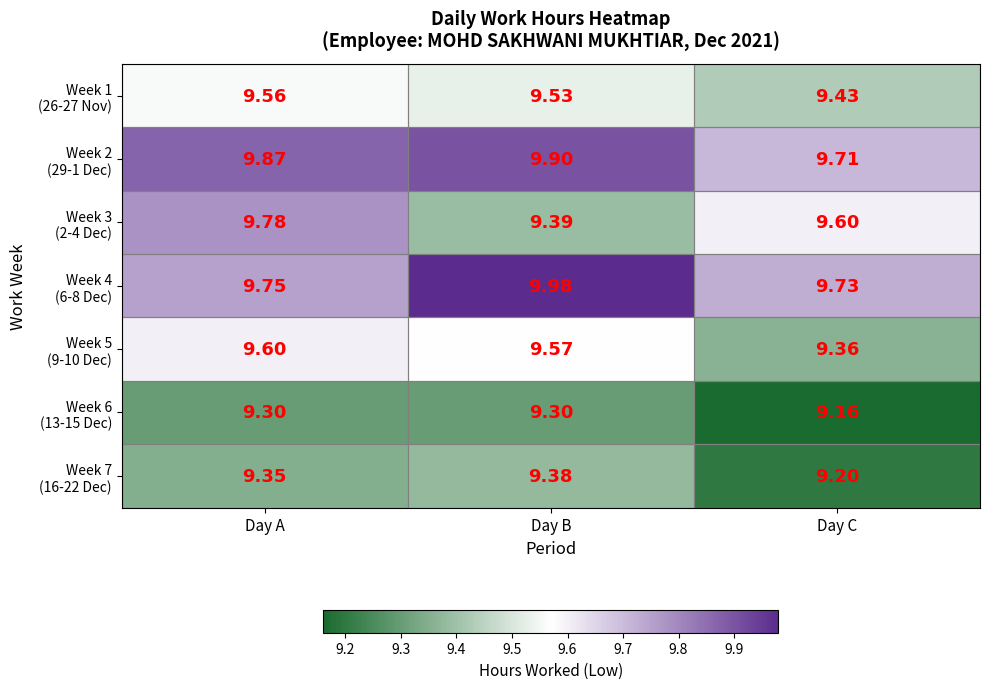

At which category is the sum across all series the highest?

Day A